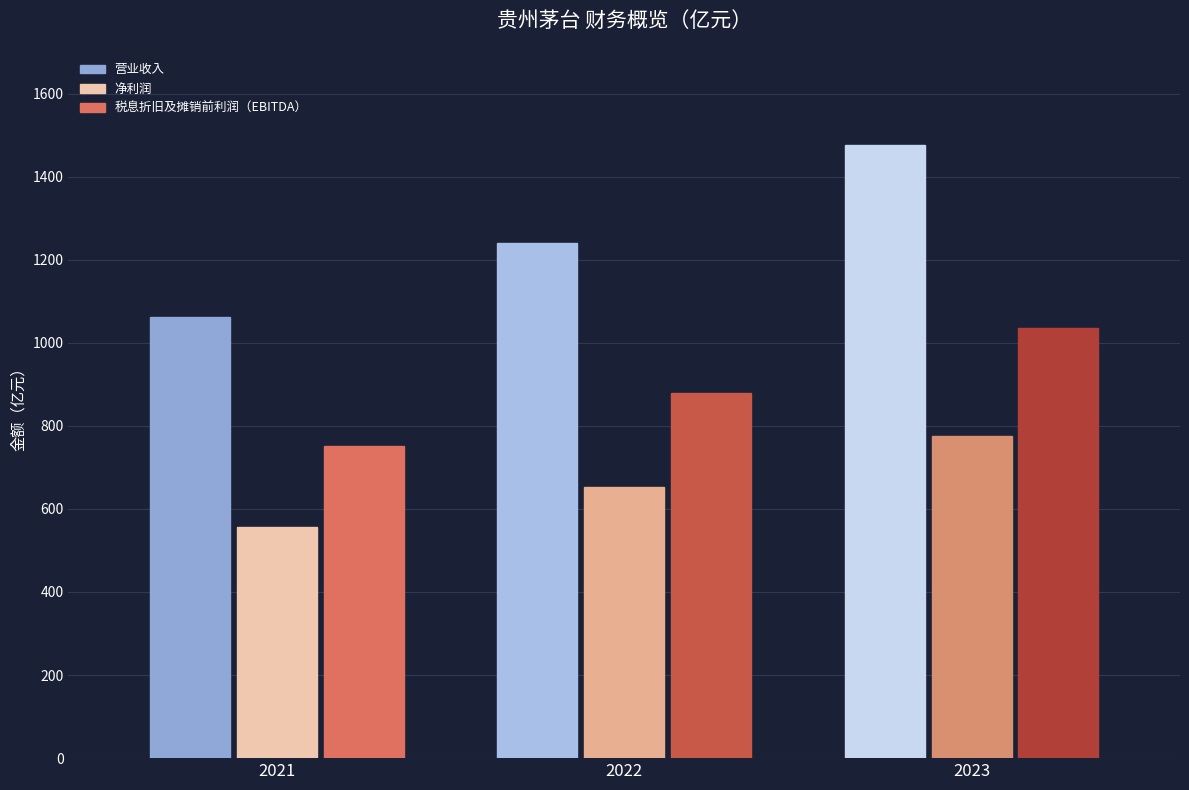

Reading right to left, what are all the values shown in this chart?

营业收入: 1476.9	1241.0	1061.9
净利润: 775.2	653.8	557.2
税息折旧及摊销前利润（EBITDA）: 1036.7	879.3	751.8